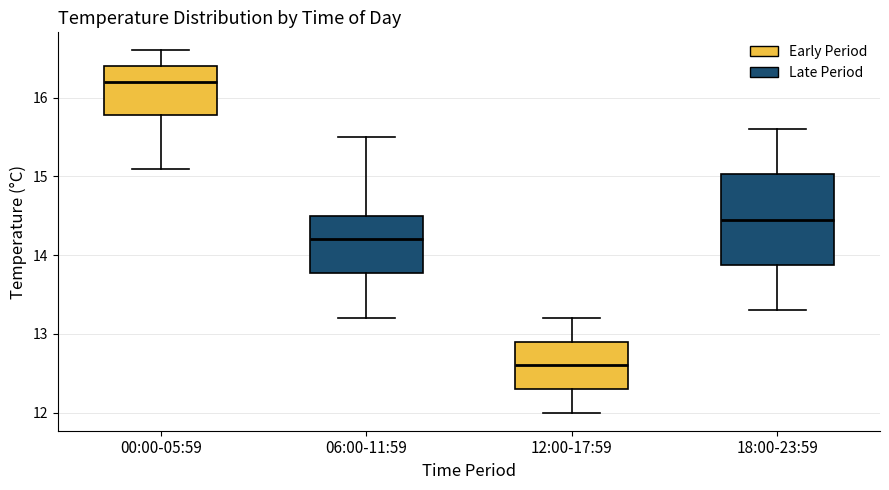

Which box has the highest median line?

00:00-05:59